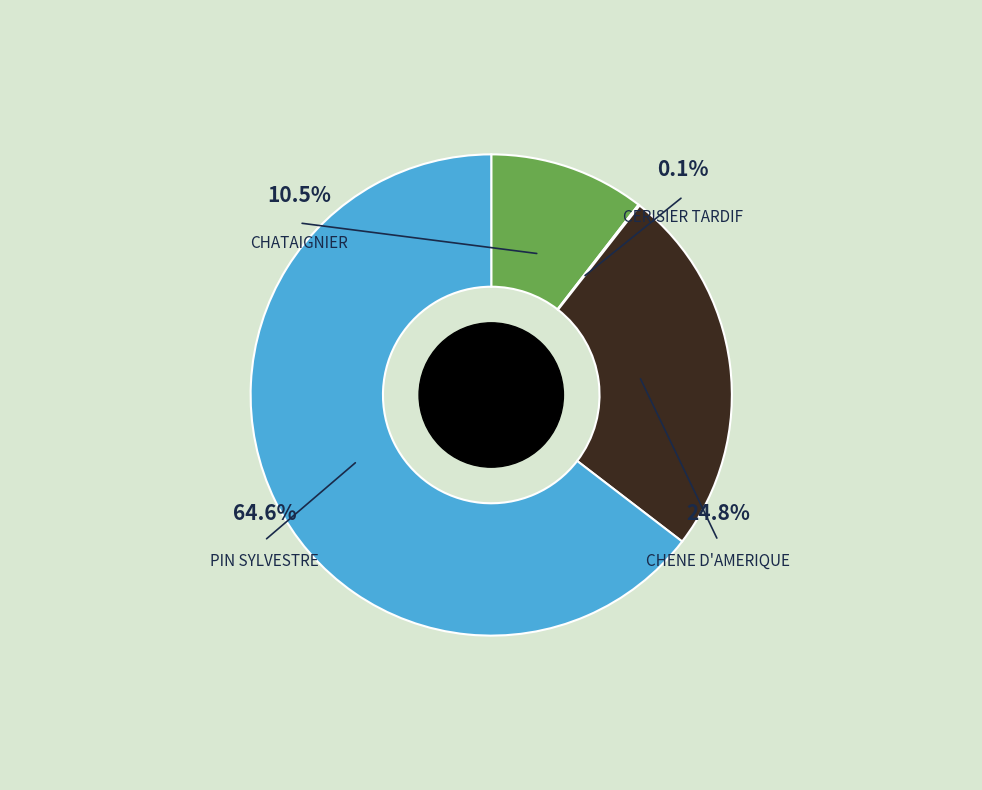

Count the number of slices in the pie.

4